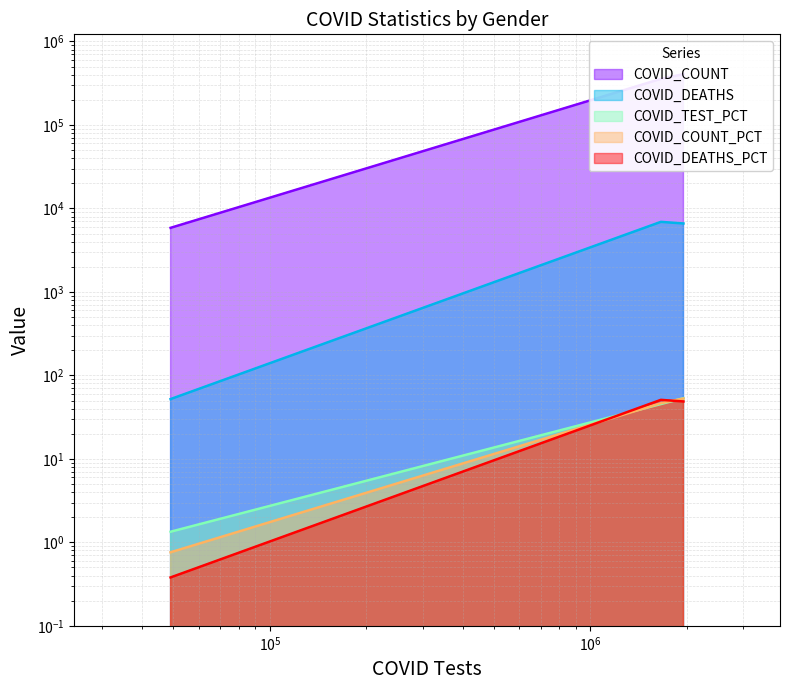

What are all the series names shown in the legend?

COVID_COUNT, COVID_DEATHS, COVID_TEST_PCT, COVID_COUNT_PCT, COVID_DEATHS_PCT